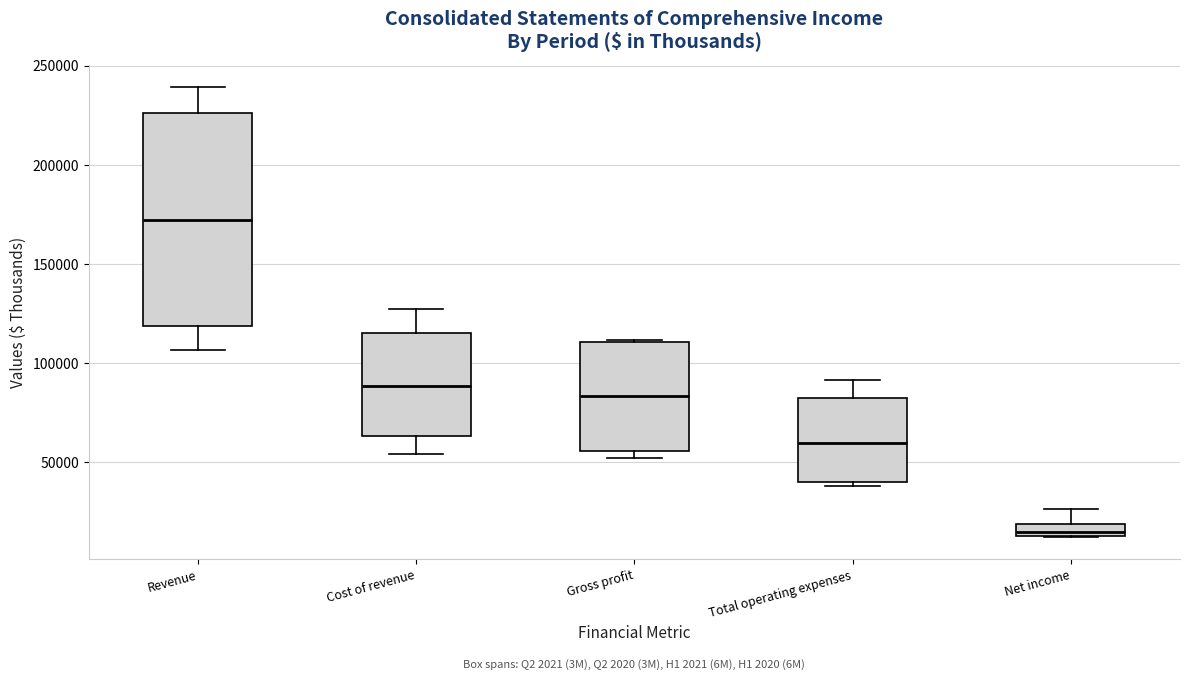

Comparing the boxes themselves (not the whiskers), which one is the tallest?

Revenue